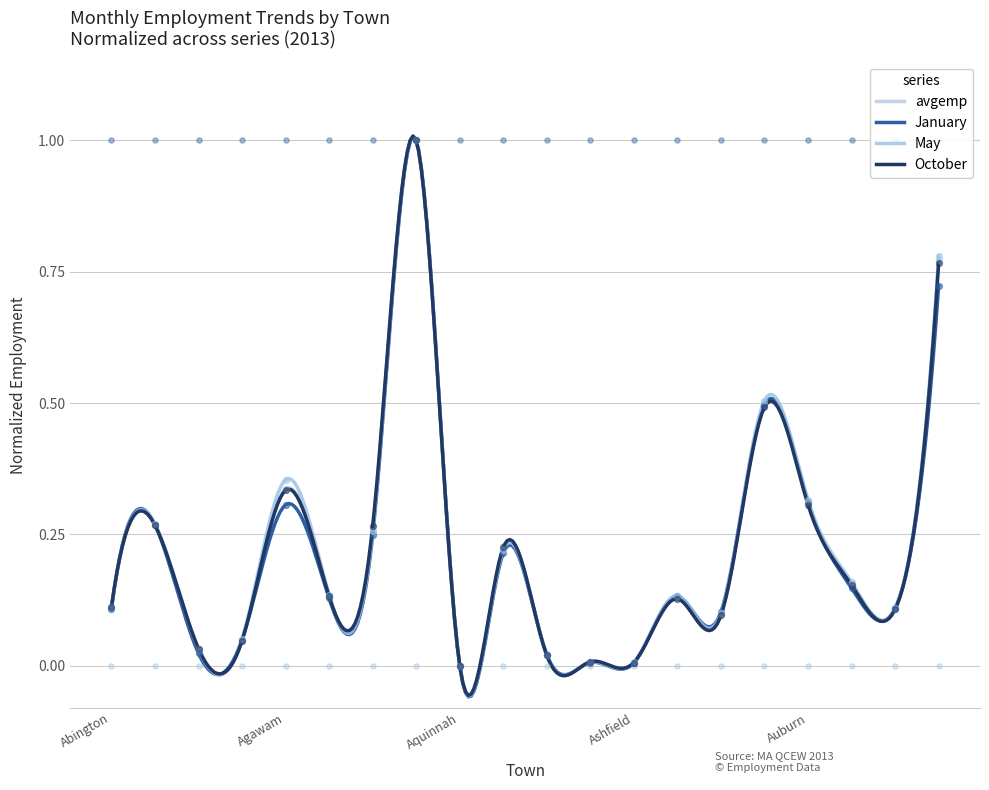

Which series has the largest Y range (max minus min)?

avgemp